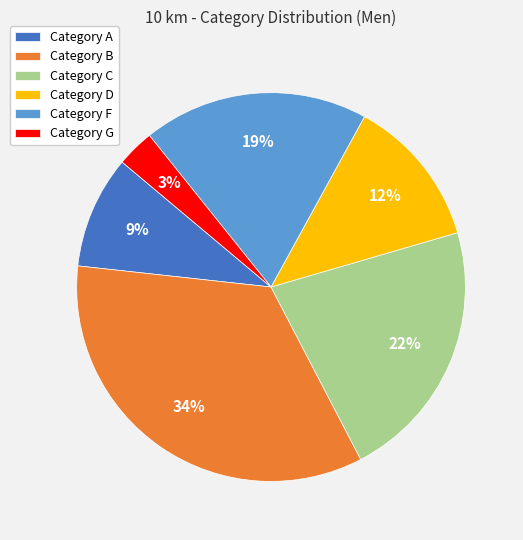

What percentage is the Category C slice, to the nearest percent?

22%